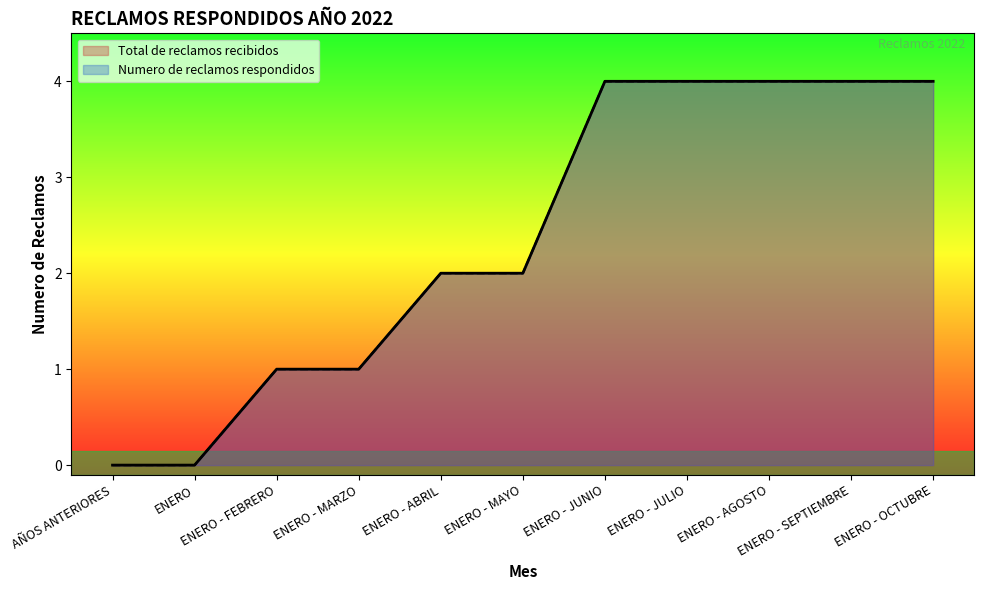

What is the difference between the maximum and second lowest values in the Numero de reclamos respondidos series?

4